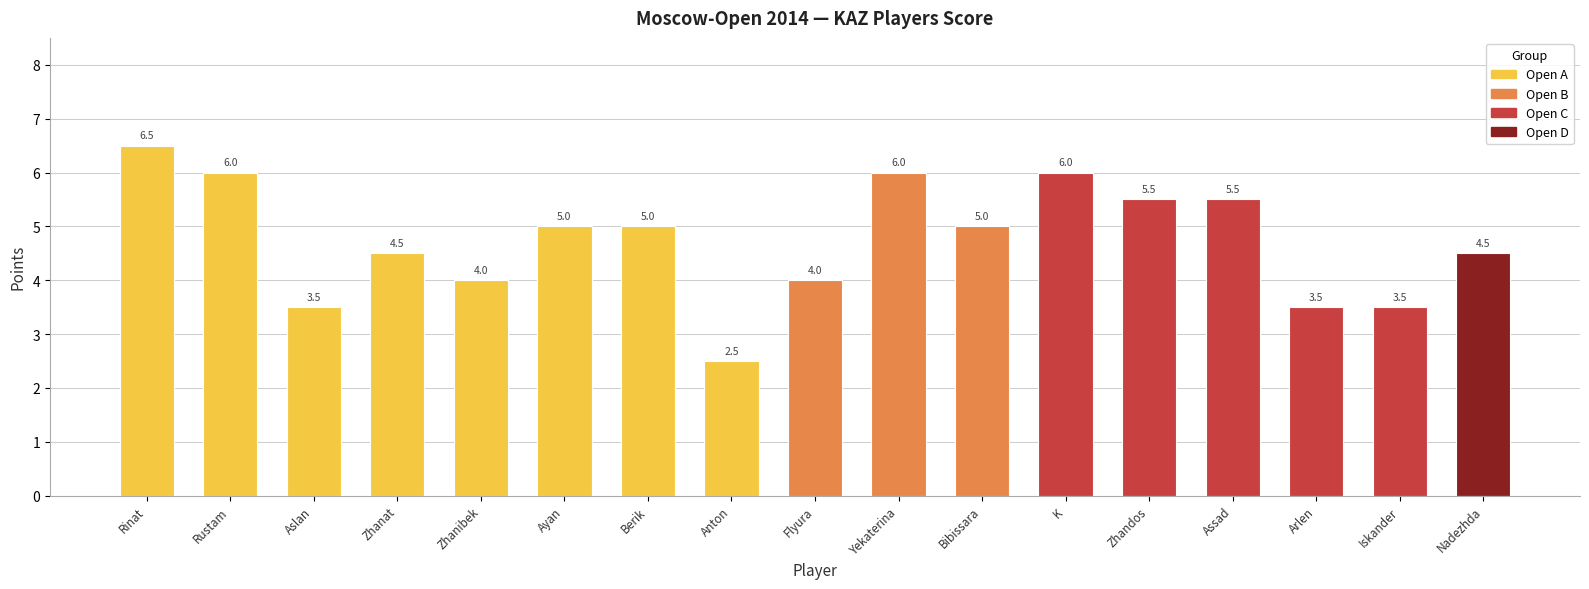

Count the values in the range 4 to 5.

7